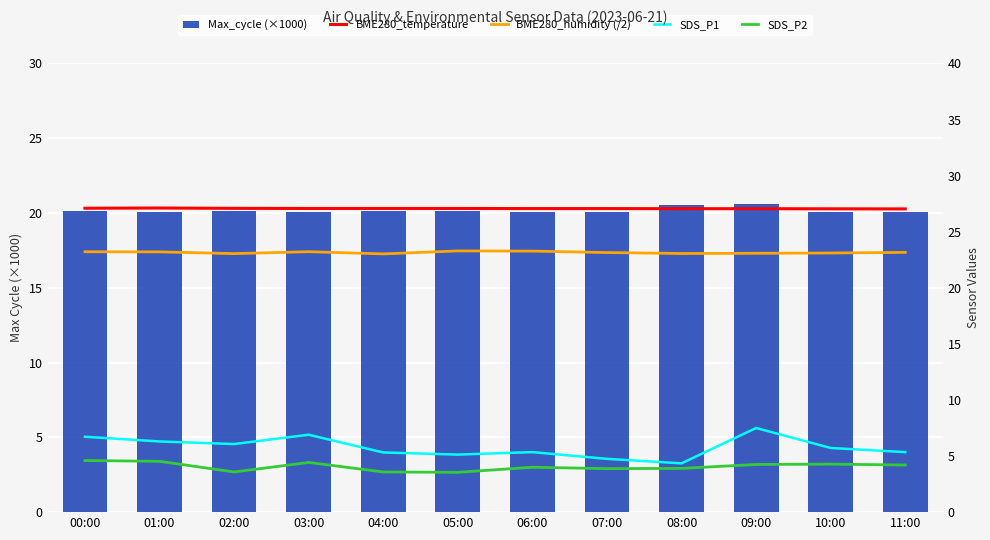

How many data points does each series have?

12